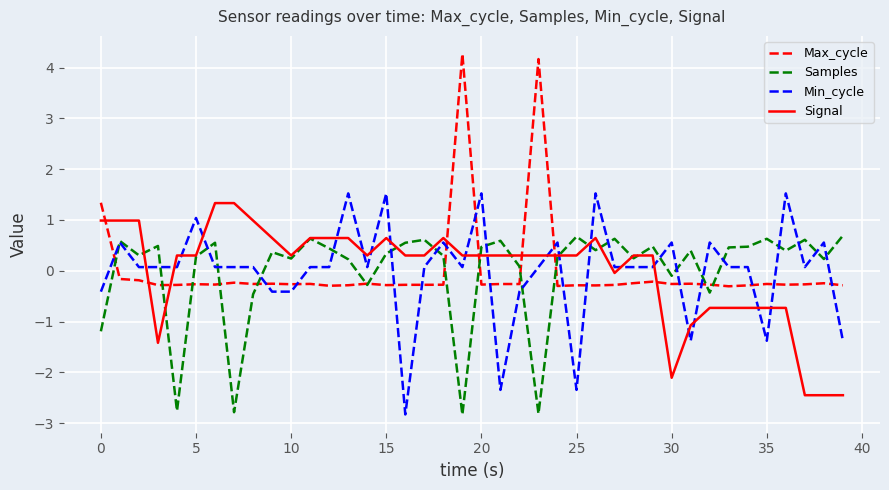

True or false: Signal and Min_cycle cross at least once.

True